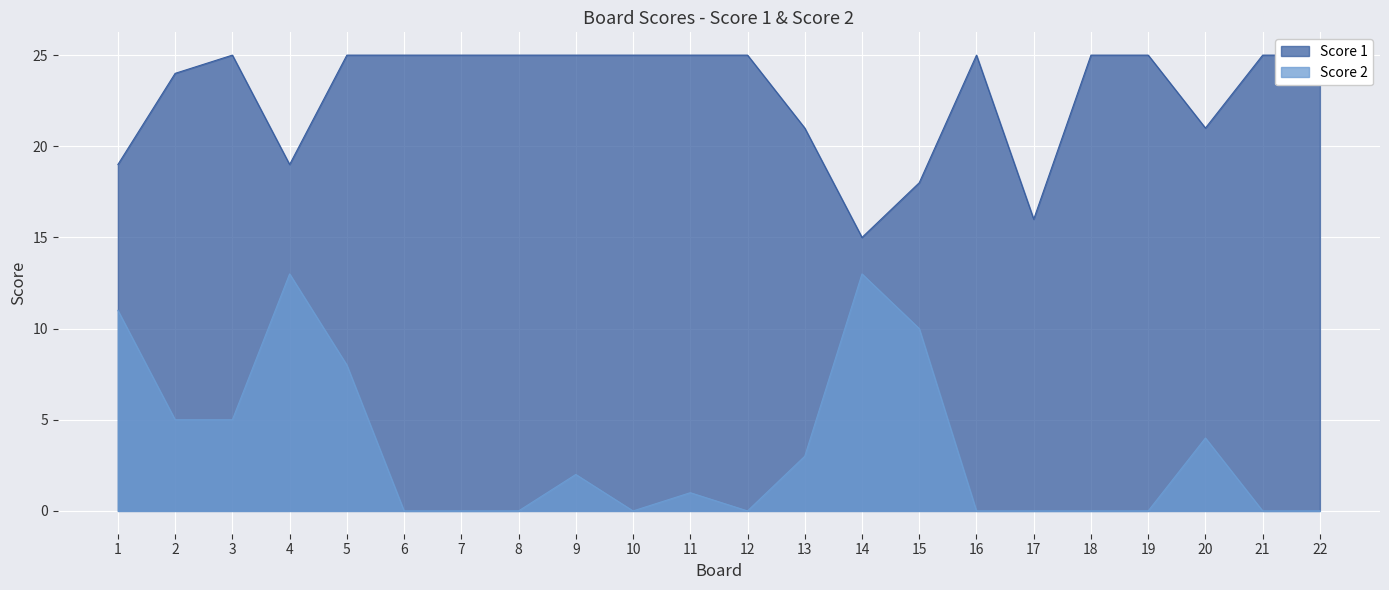

Which category has the lowest value in the Score 2 series?

6